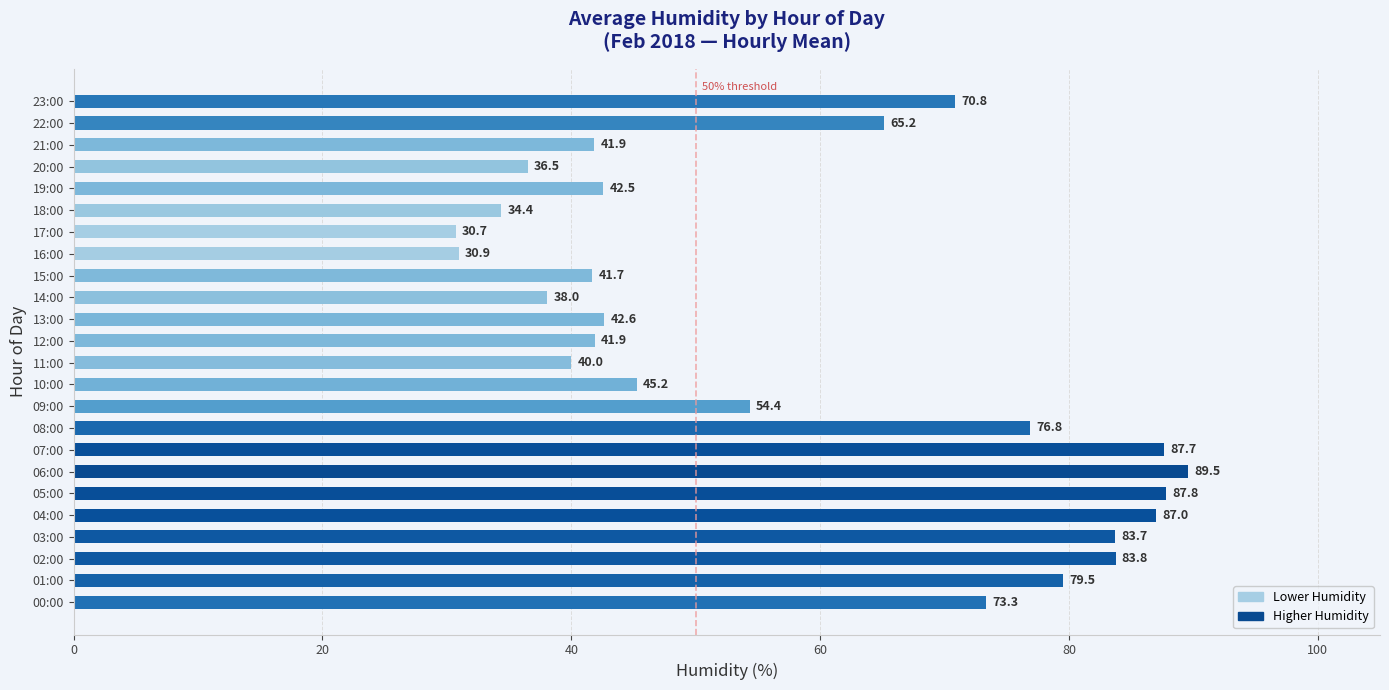

Which has a higher value, 03:00 or 13:00?

03:00